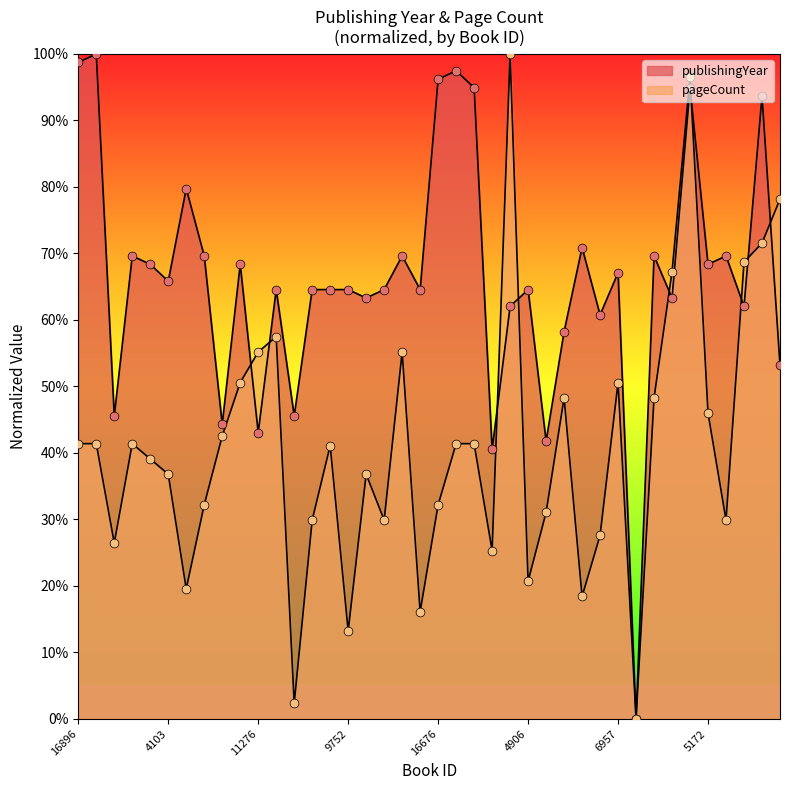

Which series contains the highest Y value?

publishingYear